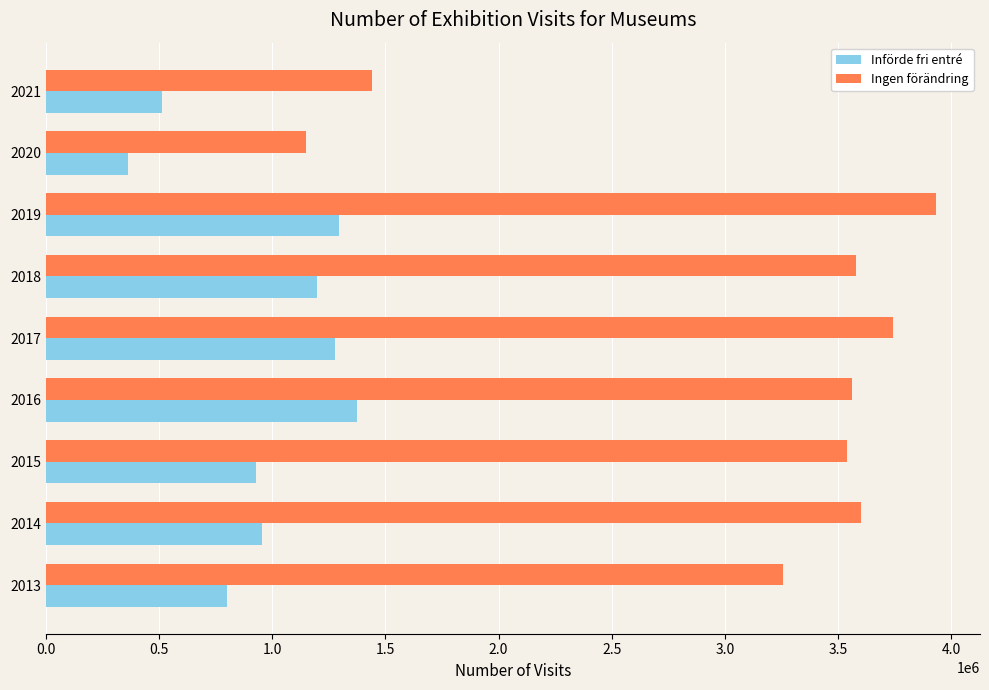

Read the Införde fri entré value at 2018, to the nearest 50.

1198150